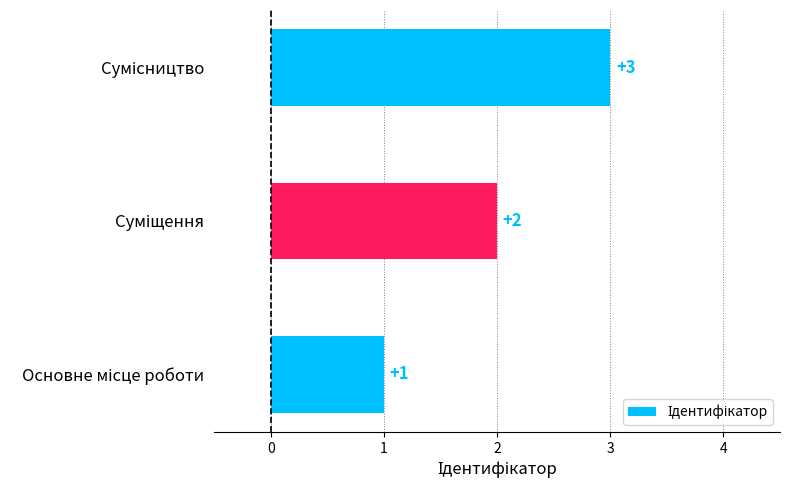

What is the maximum value shown in the chart?

3